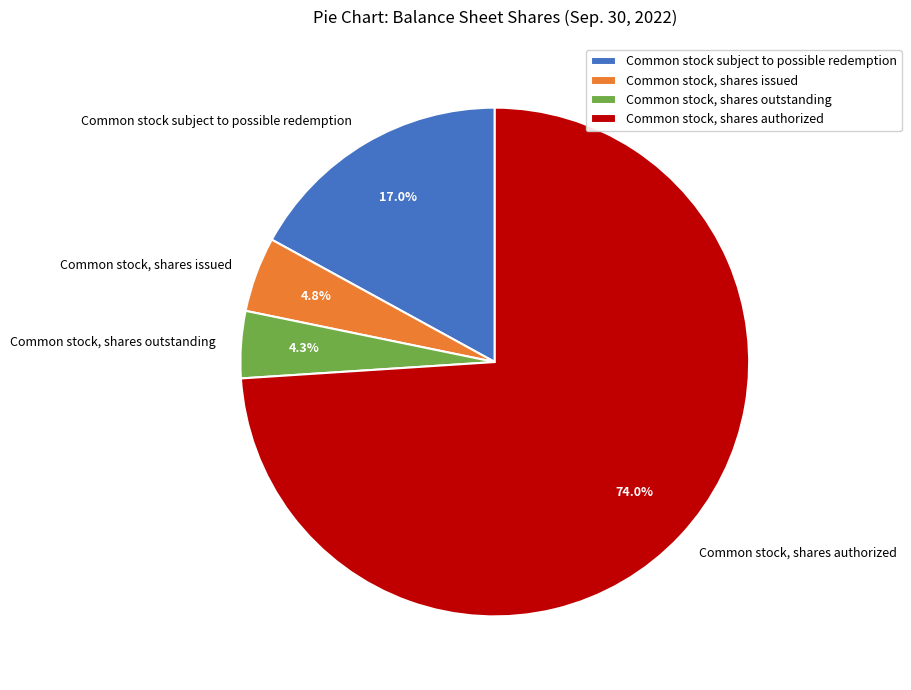

To the nearest percent, what is the average slice percentage?

25%